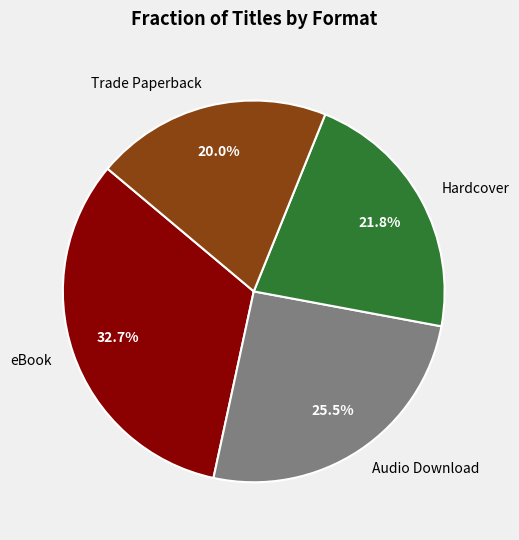

Does Audio Download represent more than half of the total?

No